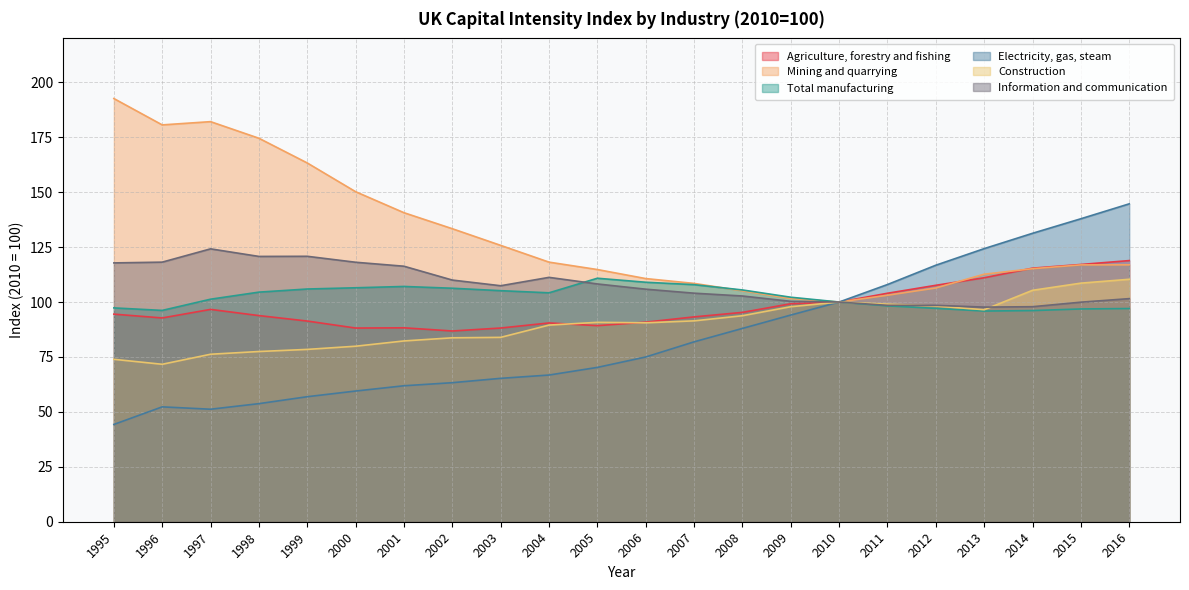

Rank the categories by Electricity, gas, steam value from highest to lowest.

2016, 2015, 2014, 2013, 2012, 2011, 2010, 2009, 2008, 2007, 2006, 2005, 2004, 2003, 2002, 2001, 2000, 1999, 1998, 1996, 1997, 1995